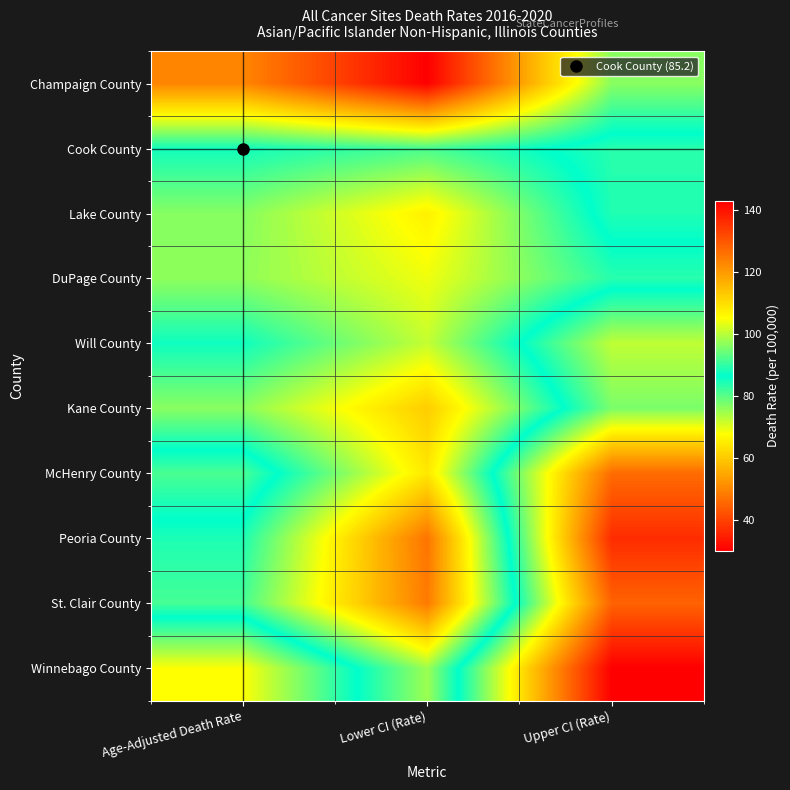

Which series has the largest total across all categories?

Winnebago County